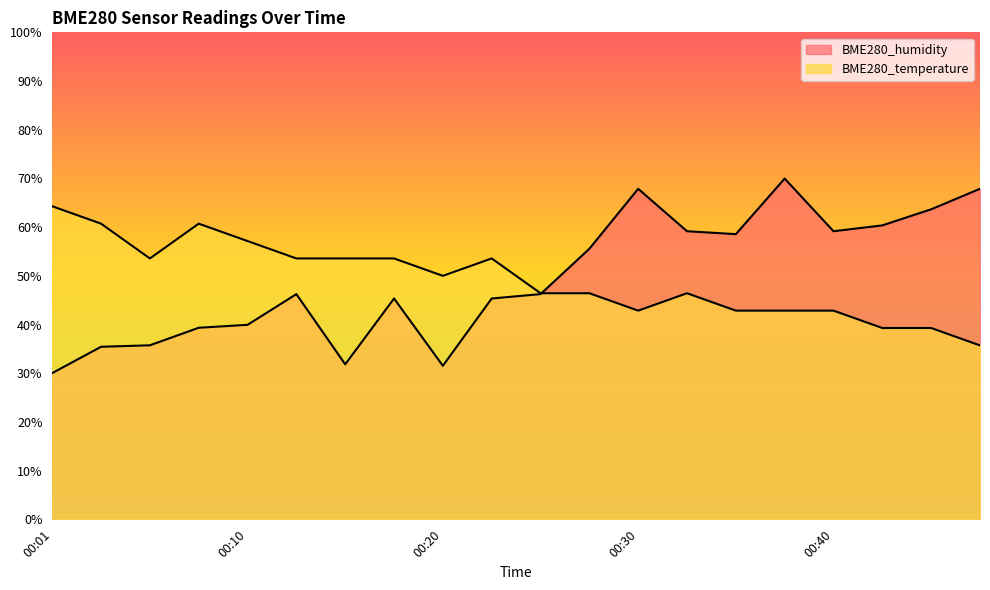

At 00:40, list the series in order from smallest to largest.

BME280_temperature, BME280_humidity